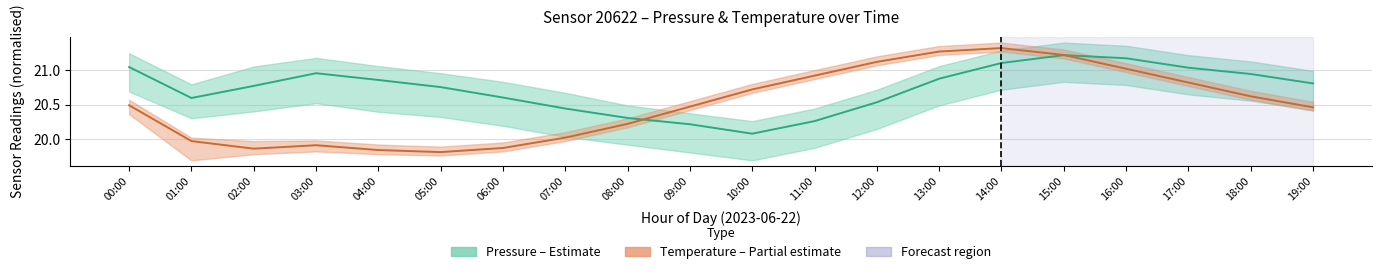

What is the sum of the Temperature (°C) – mid values at 08:00 and 09:00?

40.7